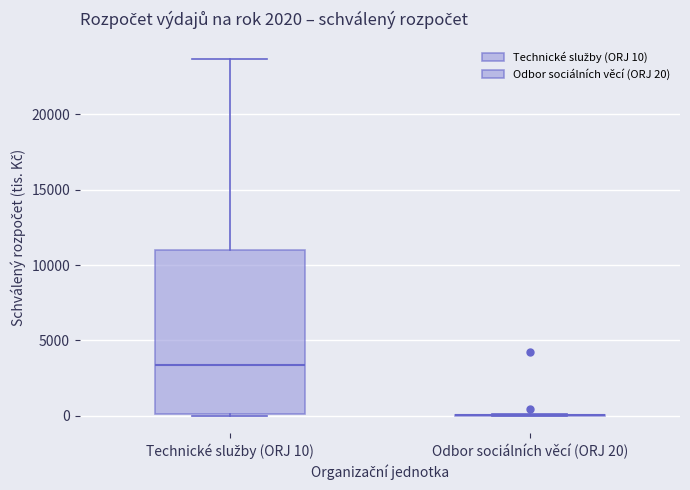

Where is the upper edge of the box for Technické služby (ORJ 10) on the y-axis? The values are not printed on the chart, so give them approximately, as read against the axis.

11000